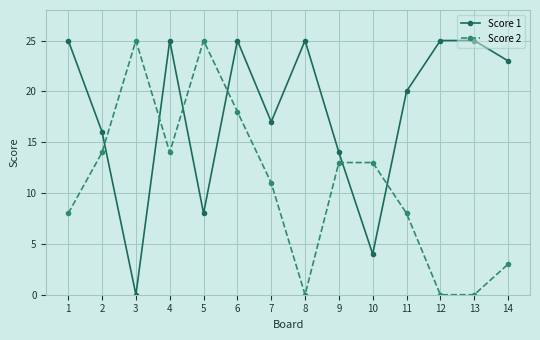

Reading right to left, extract all data points from this chart.

Score 1: 14=23	13=25	12=25	11=20	10=4	9=14	8=25	7=17	6=25	5=8	4=25	3=0	2=16	1=25
Score 2: 14=3	13=0	12=0	11=8	10=13	9=13	8=0	7=11	6=18	5=25	4=14	3=25	2=14	1=8